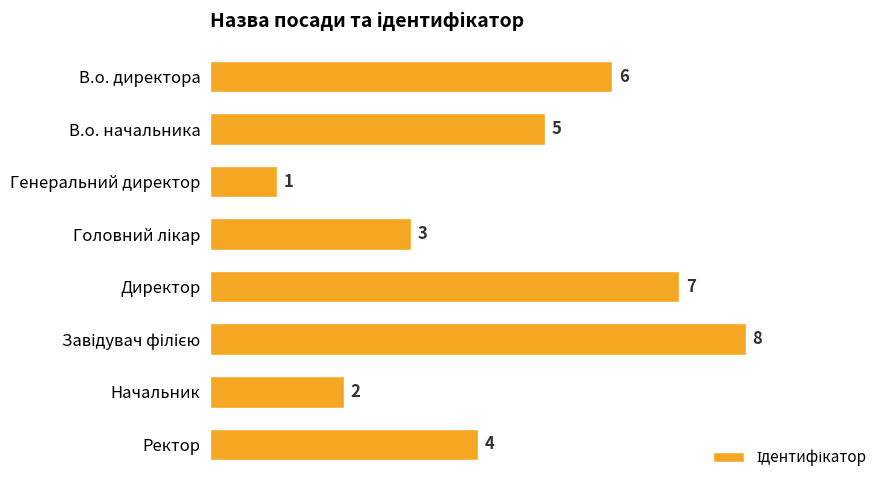

Does the chart contain any negative values?

No